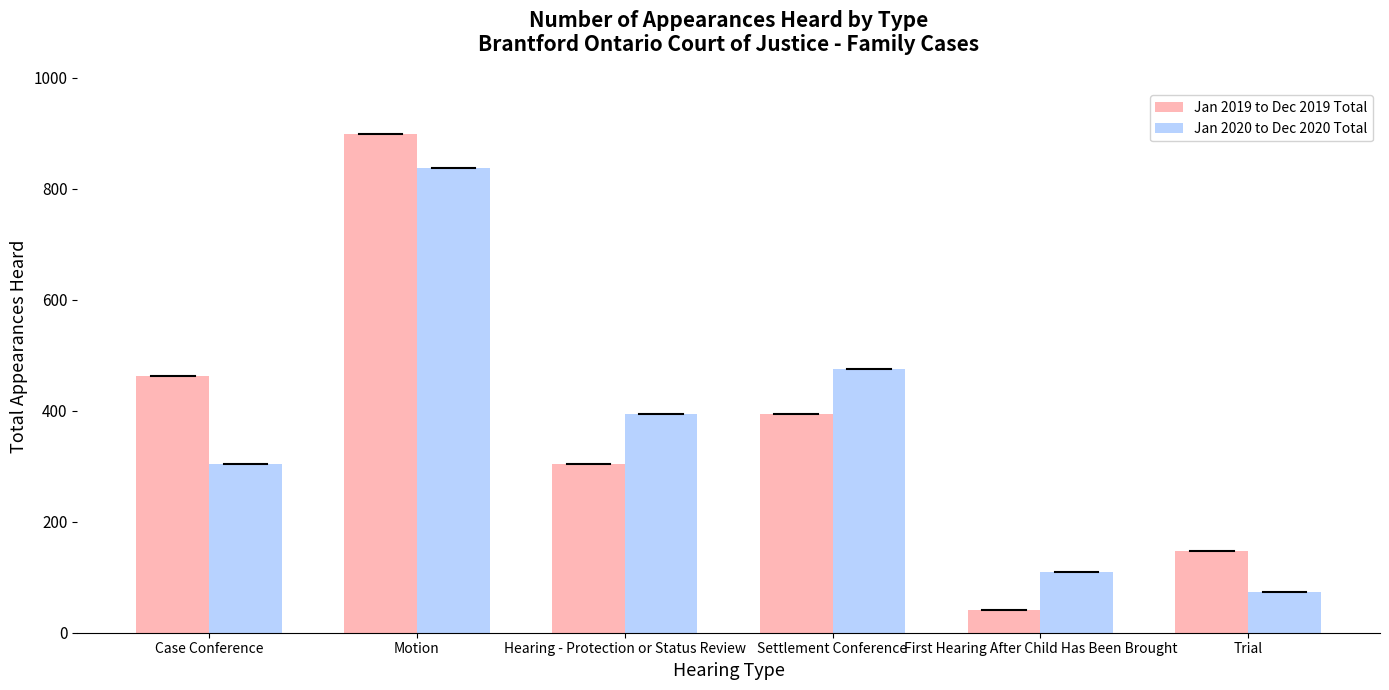

What is the value of the Jan 2020 to Dec 2020 Total bar at the 2nd from the left?

837